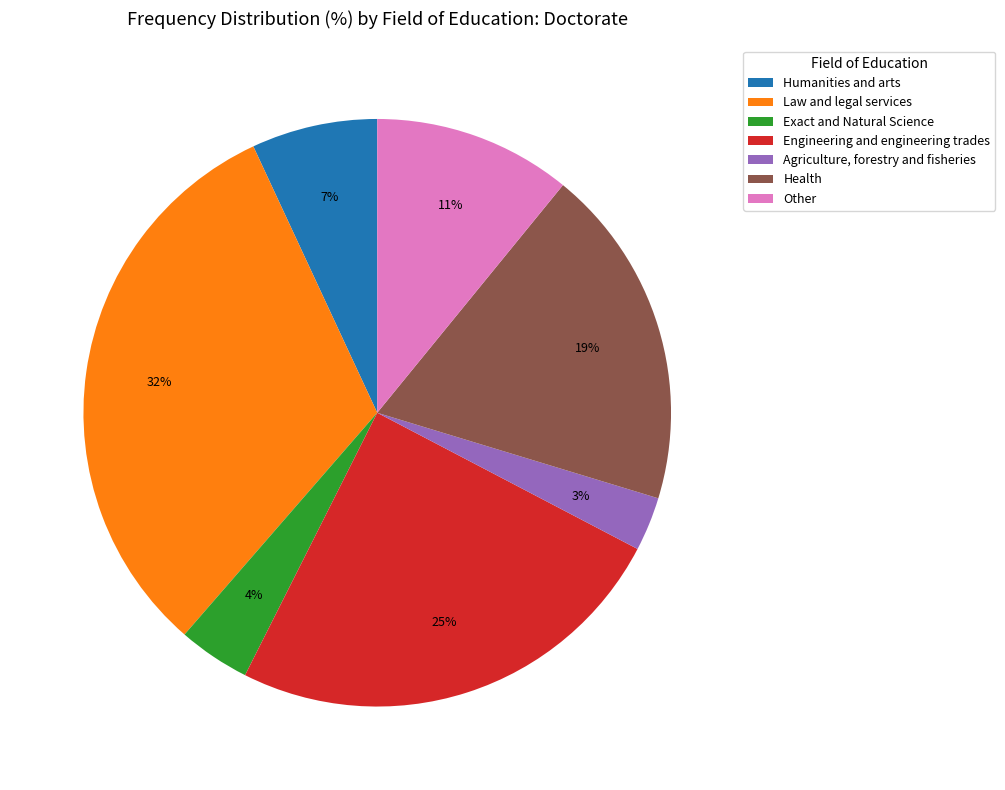

Do Agriculture, forestry and fisheries and Humanities and arts together represent more than half of the pie?

No